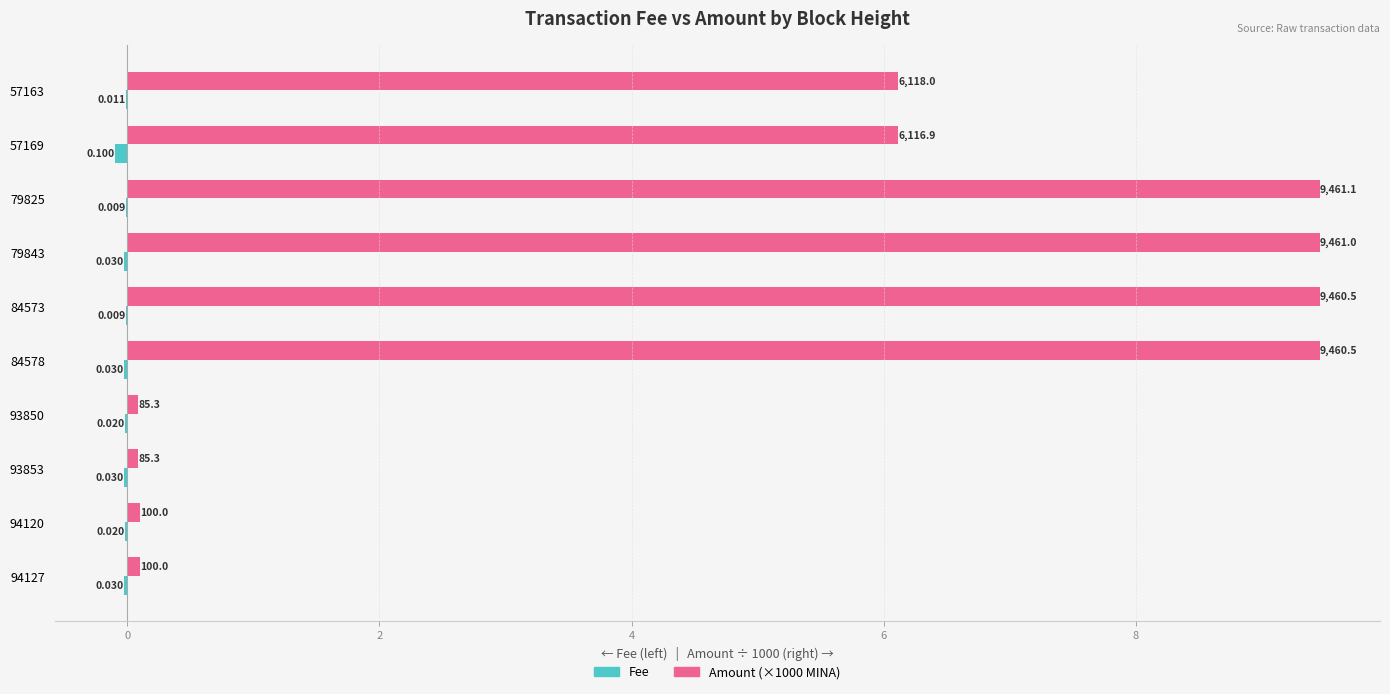

Reading right to left, transcribe all the data shown in this chart.

Fee: -0.0	-0.1	-0.0	-0.0	-0.0	-0.0	-0.0	-0.0	-0.0	-0.0
Amount (×1000 MINA): 6.1	6.1	9.5	9.5	9.5	9.5	0.1	0.1	0.1	0.1